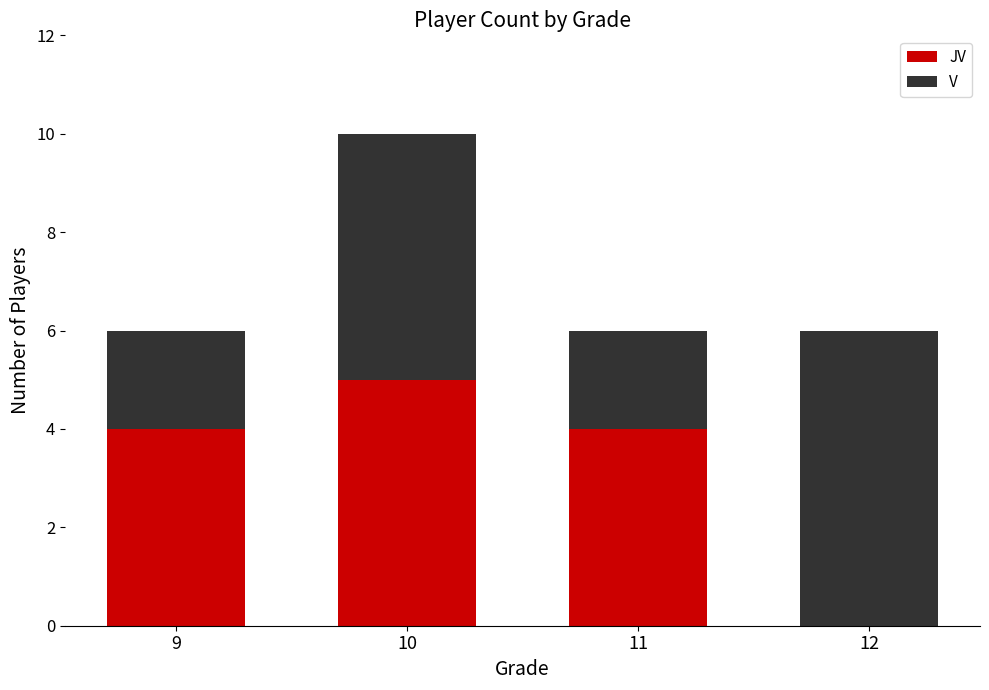

What are all the series names shown in the legend?

JV, V